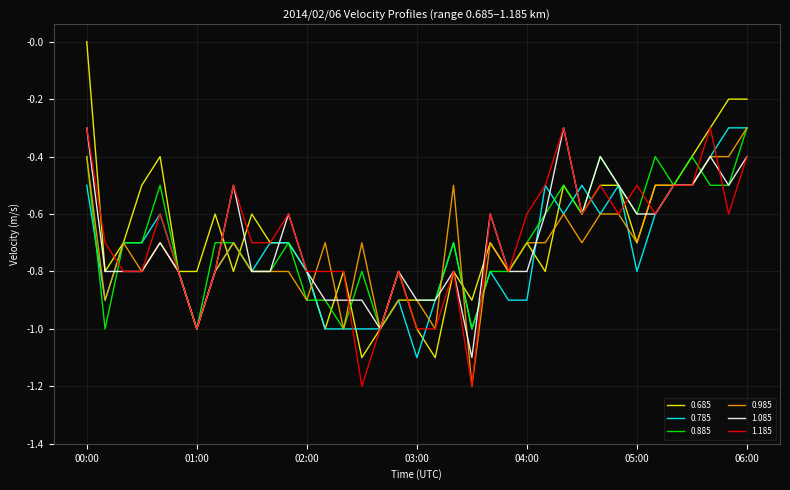

Count the number of data series in this chart.

6